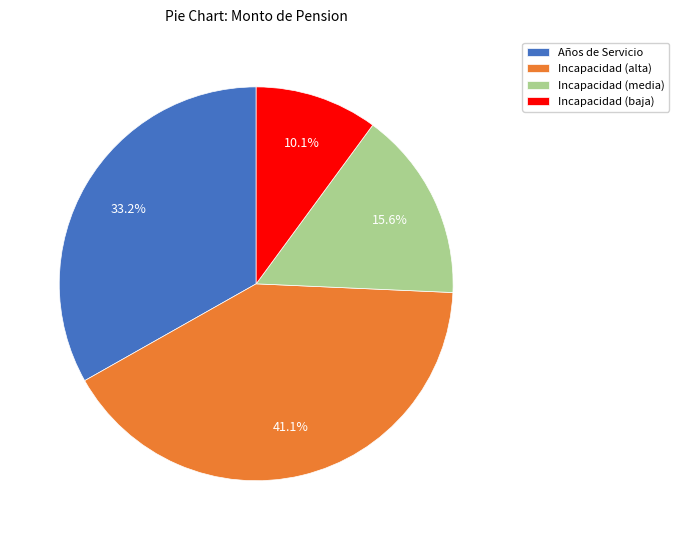

Does any single category account for the majority?

No